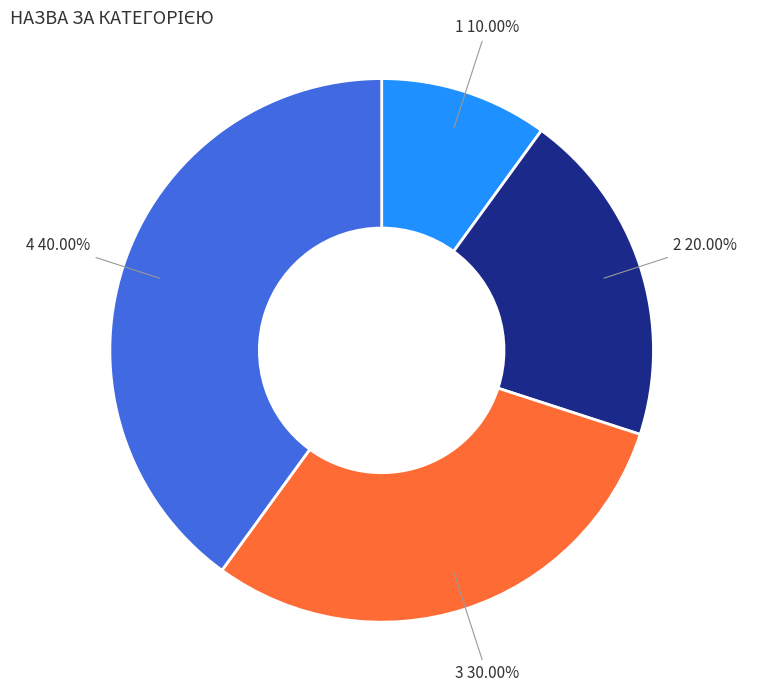

Is there any slice that represents more than half of the pie?

No